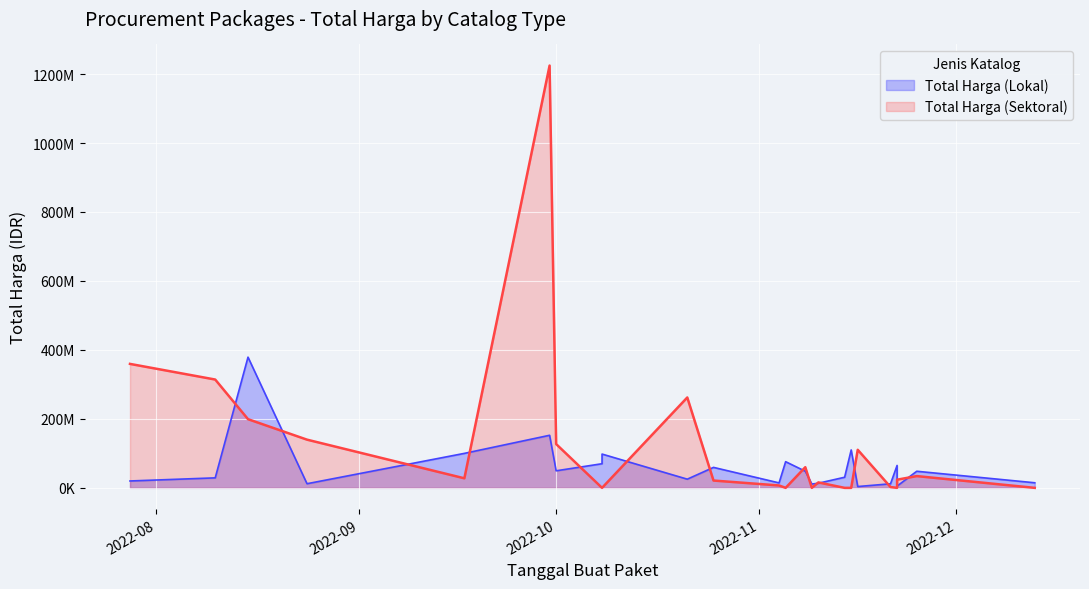

Between 3 and 5, which series saw the biggest shift?

Total Harga (Lokal)